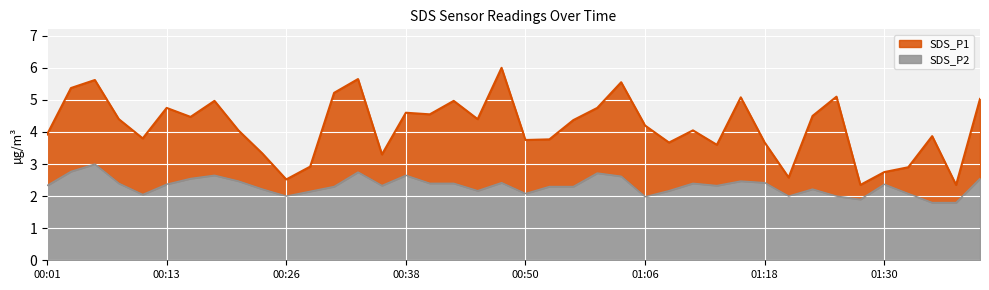

Is it true that SDS_P2 equals 2.5 at 00:21?

True